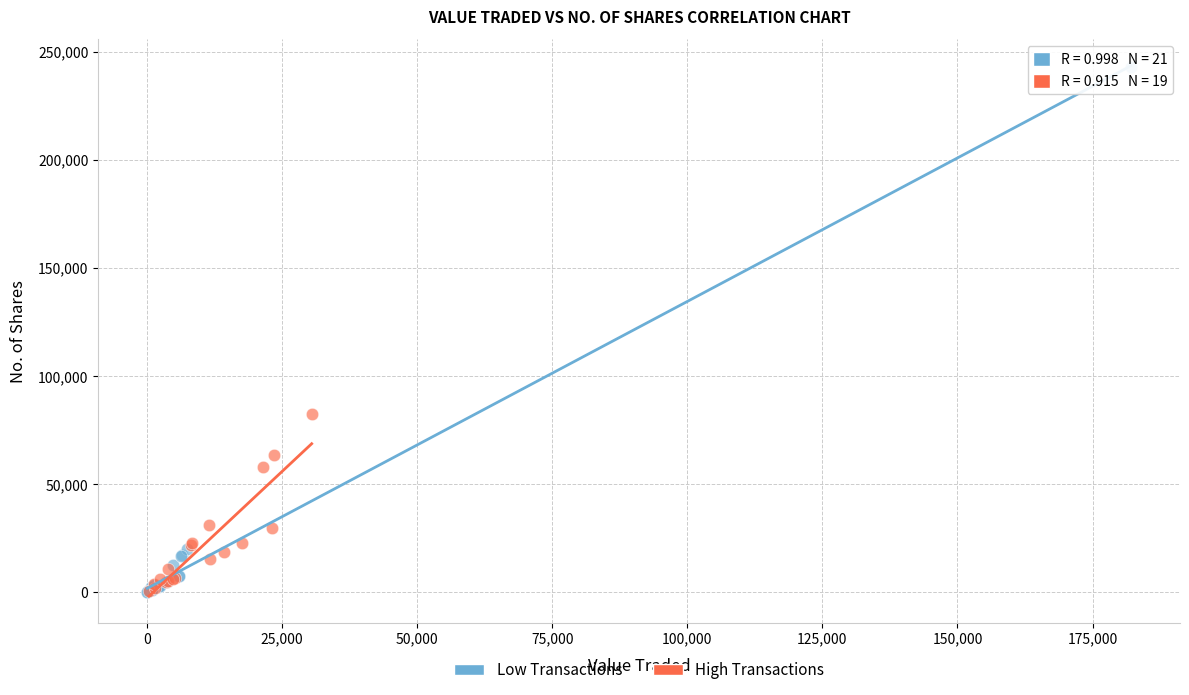

Which series has the widest spread of Y values?

Low Transactions